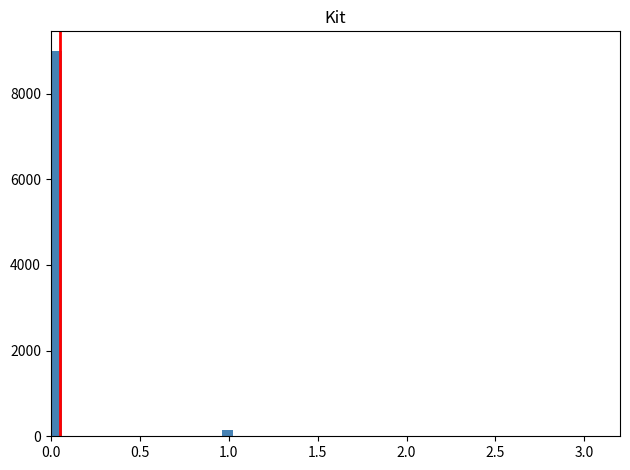

Read against the x-axis, roughly where is the centre of the tallest bar?

0.05